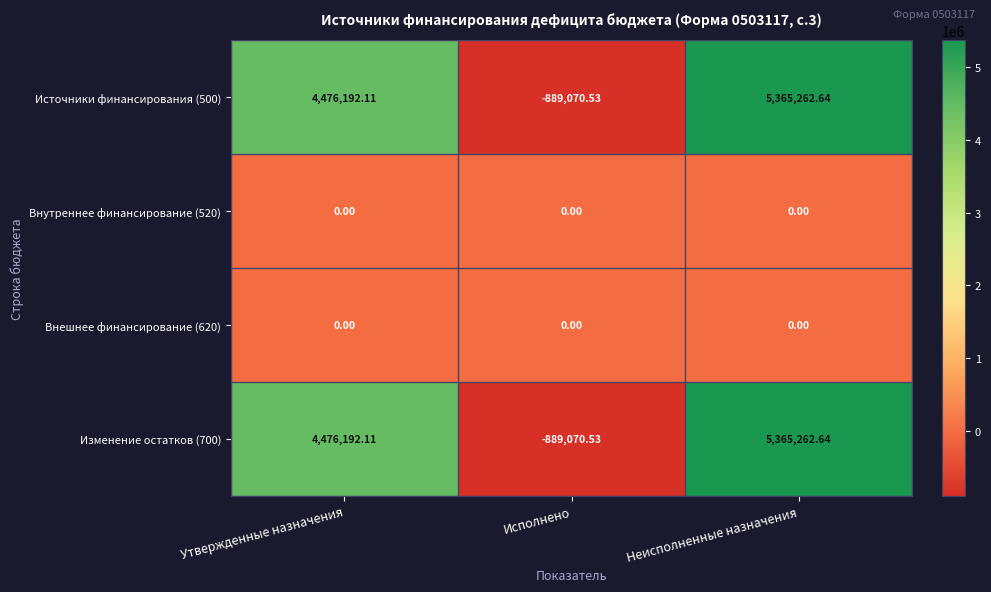

At which category is the sum across all series the highest?

Неисполненные назначения